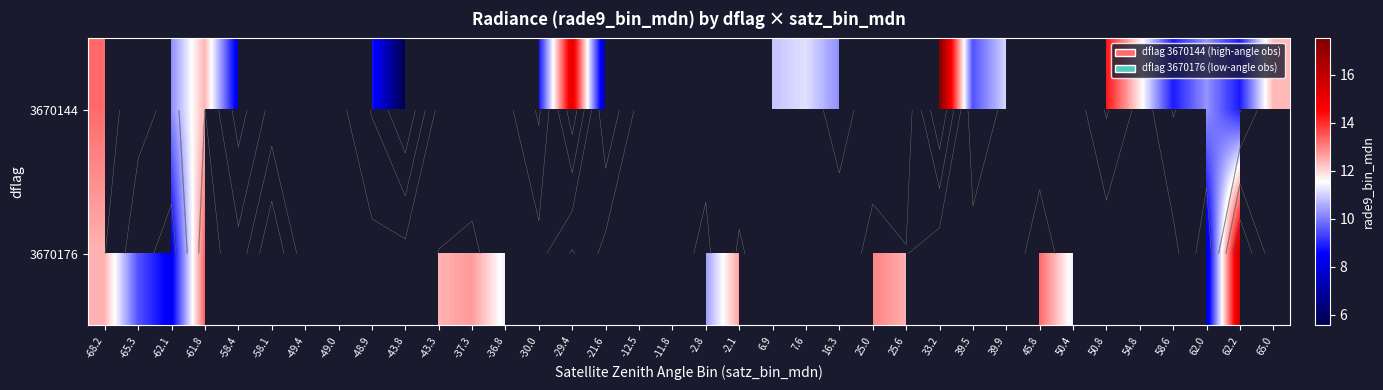

List the series in order of their peak value, highest first.

3670144, 3670176